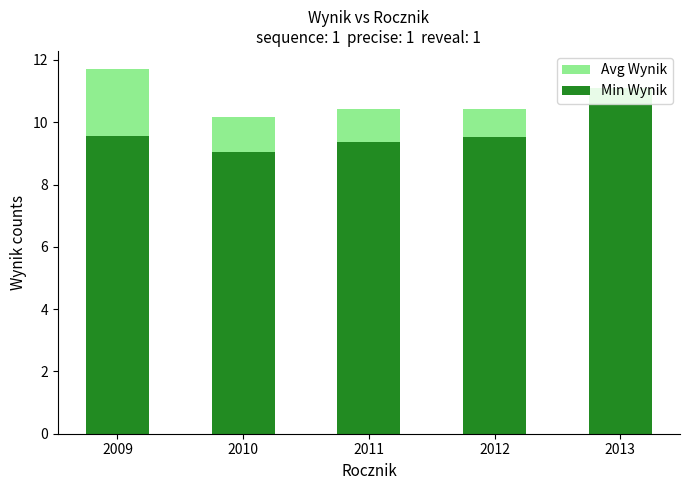

What is the maximum value for Min Wynik?

10.6